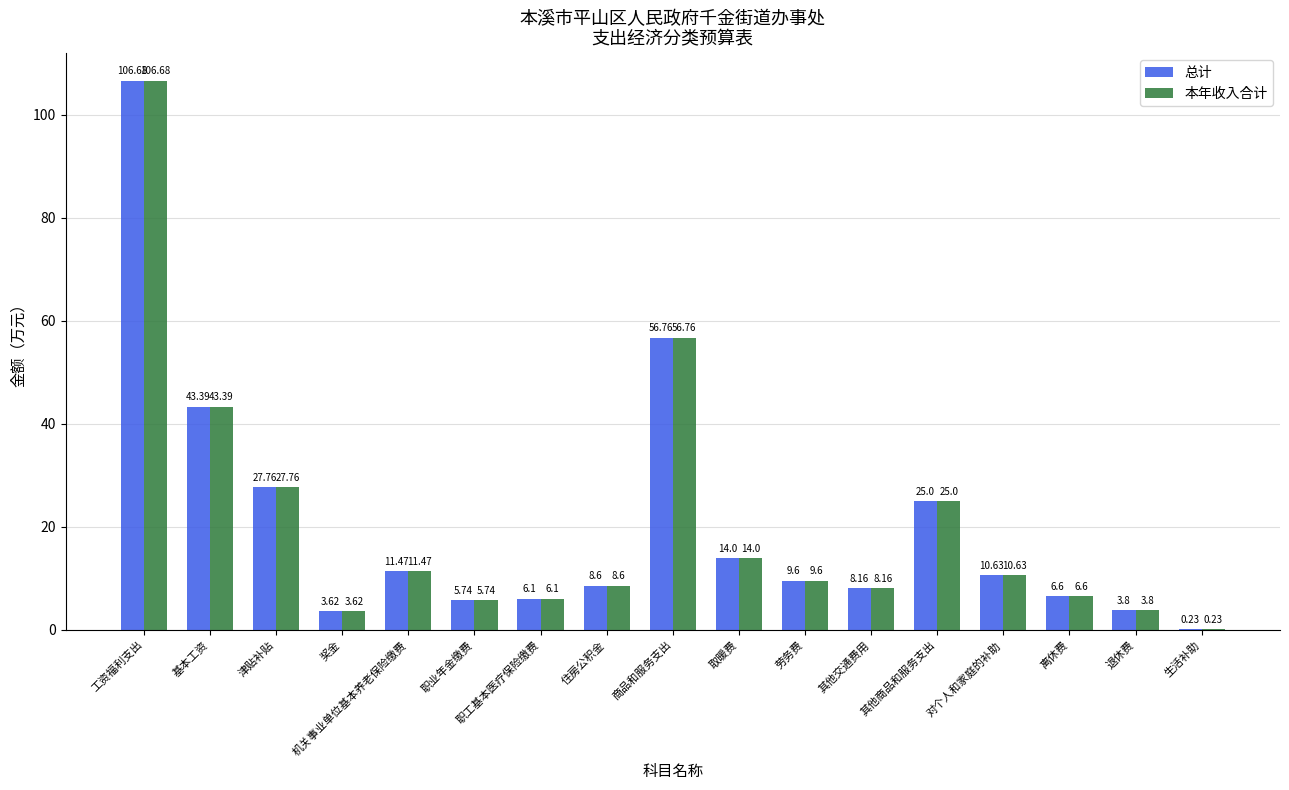

What are all the series names shown in the legend?

总计, 本年收入合计